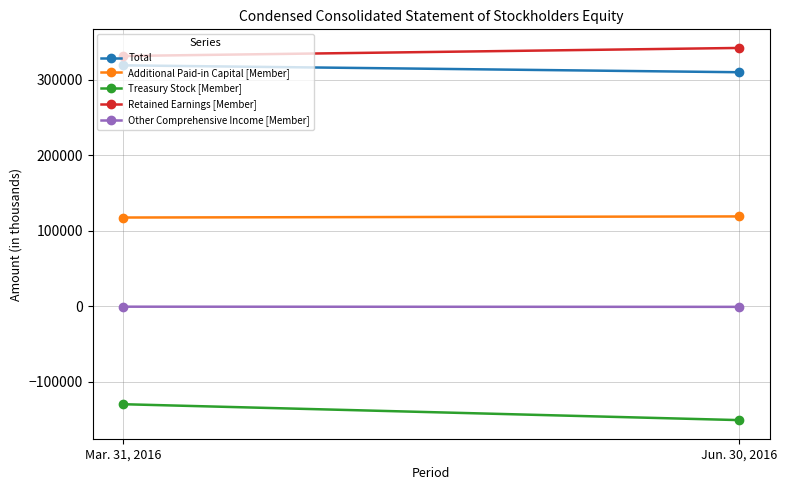

Reading right to left, list all the values displayed in this chart.

Total: Jun. 30, 2016=309754	Mar. 31, 2016=318878
Additional Paid-in Capital [Member]: Jun. 30, 2016=118969	Mar. 31, 2016=117511
Treasury Stock [Member]: Jun. 30, 2016=-150555	Mar. 31, 2016=-129518
Retained Earnings [Member]: Jun. 30, 2016=341895	Mar. 31, 2016=331224
Other Comprehensive Income [Member]: Jun. 30, 2016=-688	Mar. 31, 2016=-471